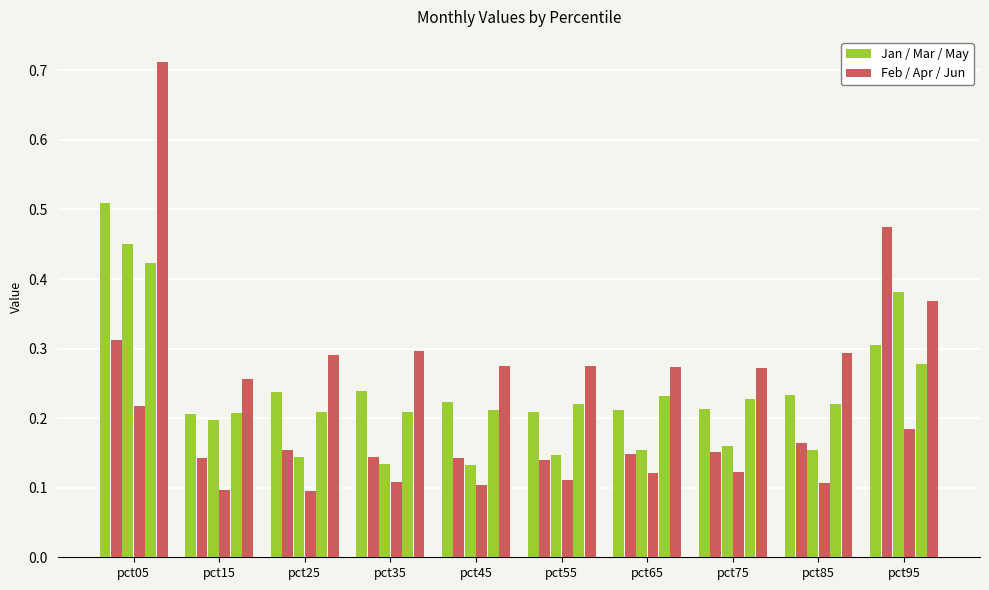

Reading left to right, list all the values displayed in this chart.

Jan: pct05=0.5	pct15=0.2	pct25=0.2	pct35=0.2	pct45=0.2	pct55=0.2	pct65=0.2	pct75=0.2	pct85=0.2	pct95=0.3
Feb: pct05=0.3	pct15=0.1	pct25=0.2	pct35=0.1	pct45=0.1	pct55=0.1	pct65=0.1	pct75=0.2	pct85=0.2	pct95=0.5
Mar: pct05=0.4	pct15=0.2	pct25=0.1	pct35=0.1	pct45=0.1	pct55=0.1	pct65=0.2	pct75=0.2	pct85=0.2	pct95=0.4
Apr: pct05=0.2	pct15=0.1	pct25=0.1	pct35=0.1	pct45=0.1	pct55=0.1	pct65=0.1	pct75=0.1	pct85=0.1	pct95=0.2
May: pct05=0.4	pct15=0.2	pct25=0.2	pct35=0.2	pct45=0.2	pct55=0.2	pct65=0.2	pct75=0.2	pct85=0.2	pct95=0.3
Jun: pct05=0.7	pct15=0.3	pct25=0.3	pct35=0.3	pct45=0.3	pct55=0.3	pct65=0.3	pct75=0.3	pct85=0.3	pct95=0.4